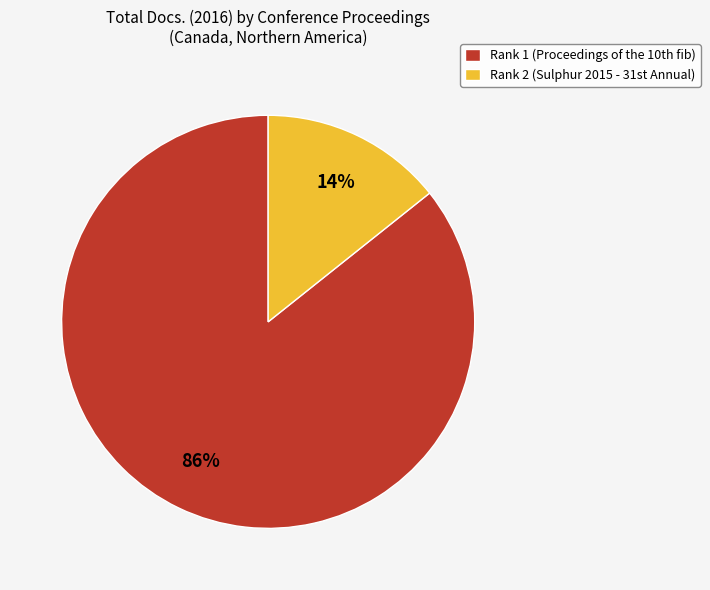

Which category has the smallest portion of the pie?

Rank 2 (Sulphur 2015 - 31st Annual)